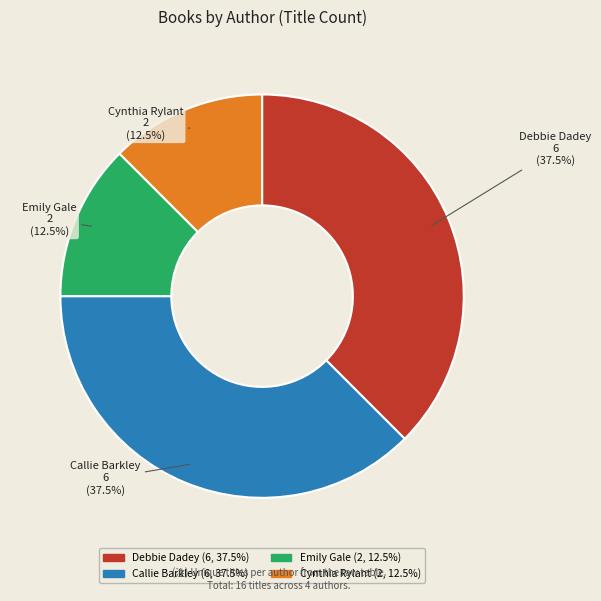

To the nearest percent, what is the difference between the largest and smallest slice percentages?

25%